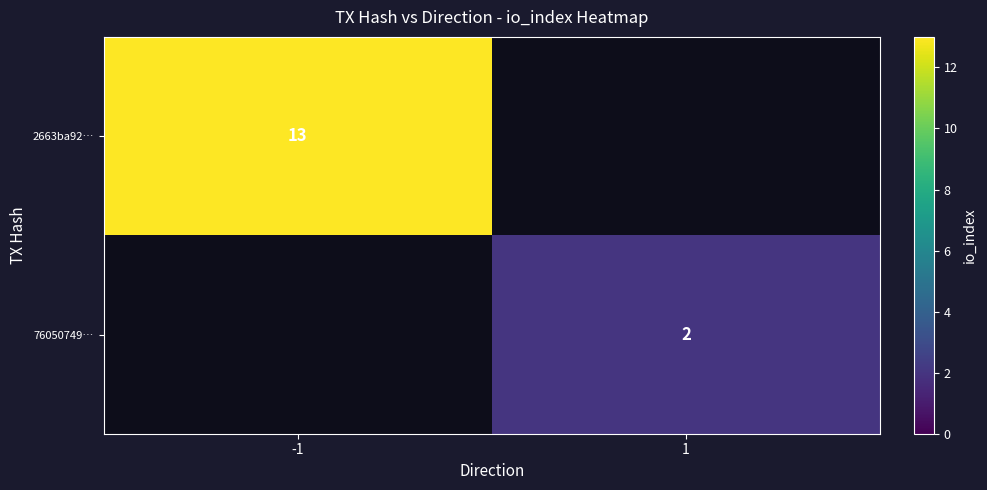

The value of 76050749… at 1 is 2. True or false?

True